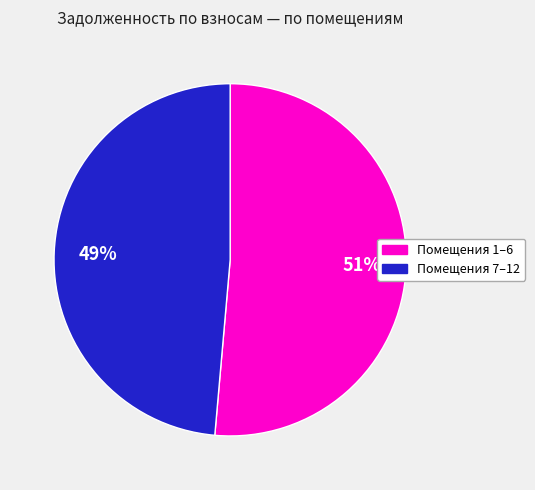

How many segments does this pie chart have?

2